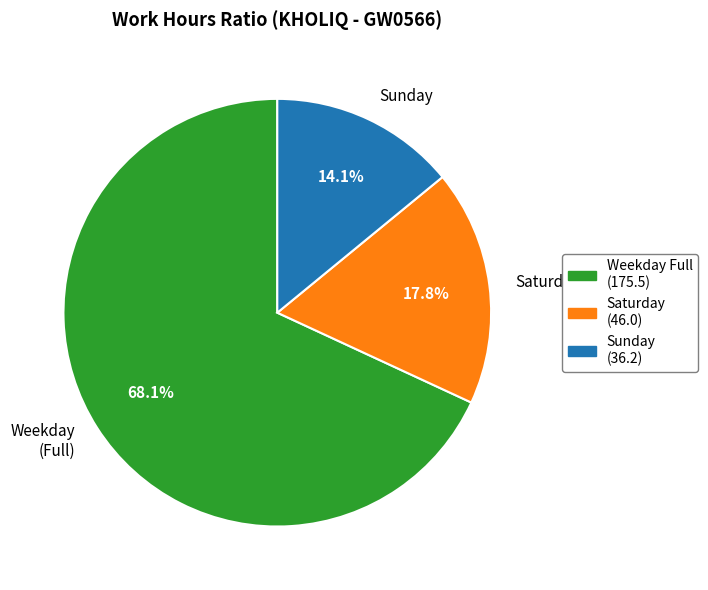

How many segments does this pie chart have?

3